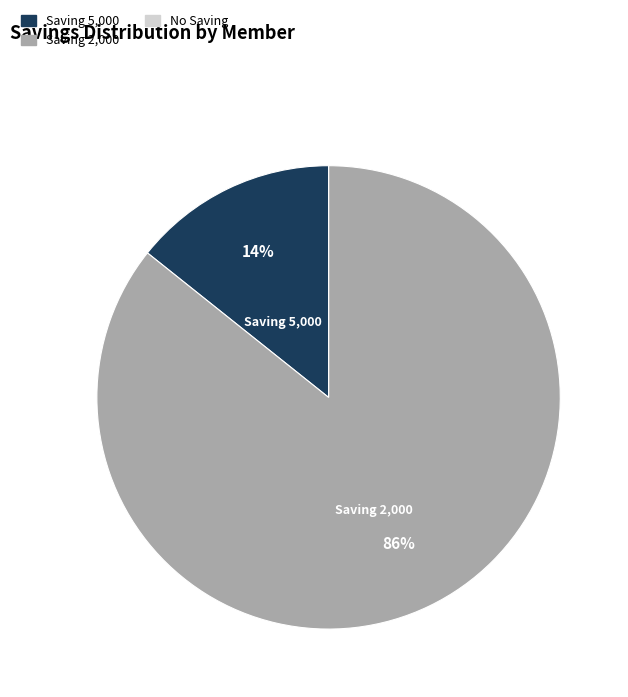

True or false: Saving 2,000 accounts for 86% of the total.

True